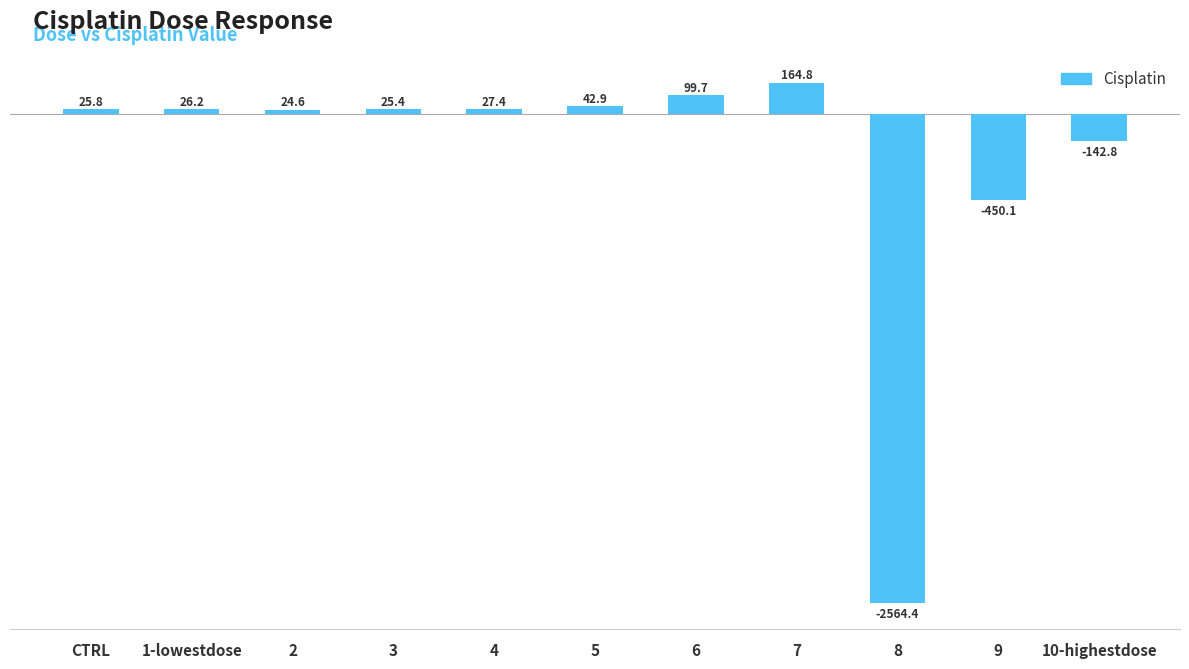

Which has a higher value, 2 or 3?

3